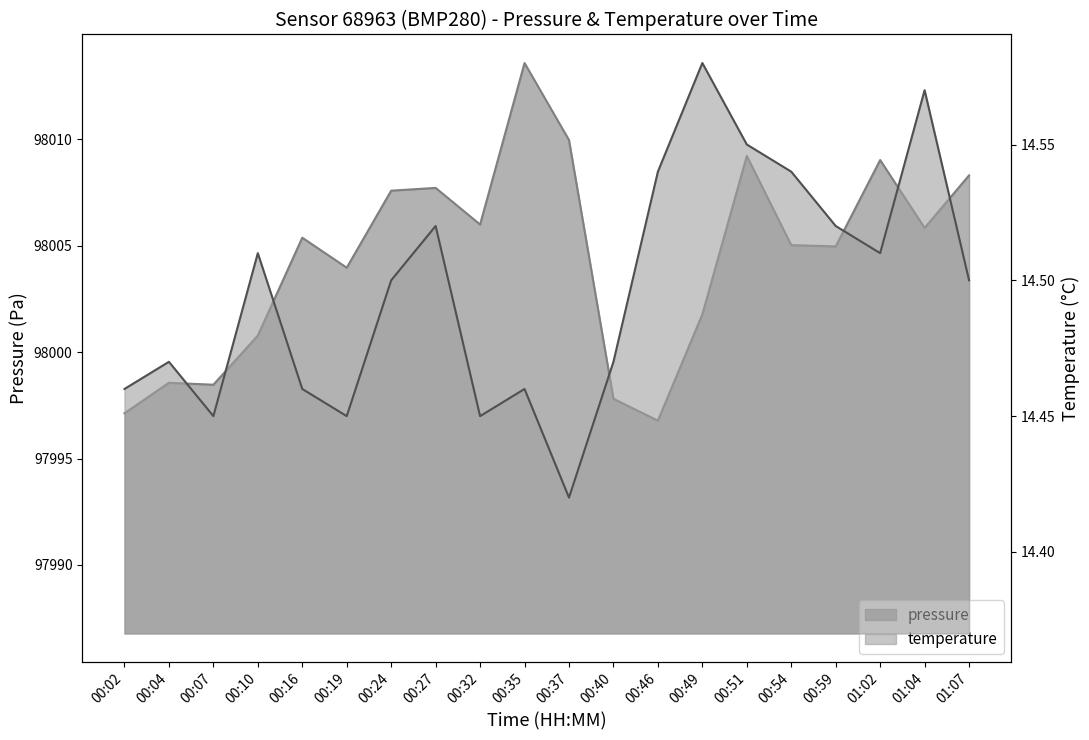

The value of temperature at 00:51 is 25.5. True or false?

False